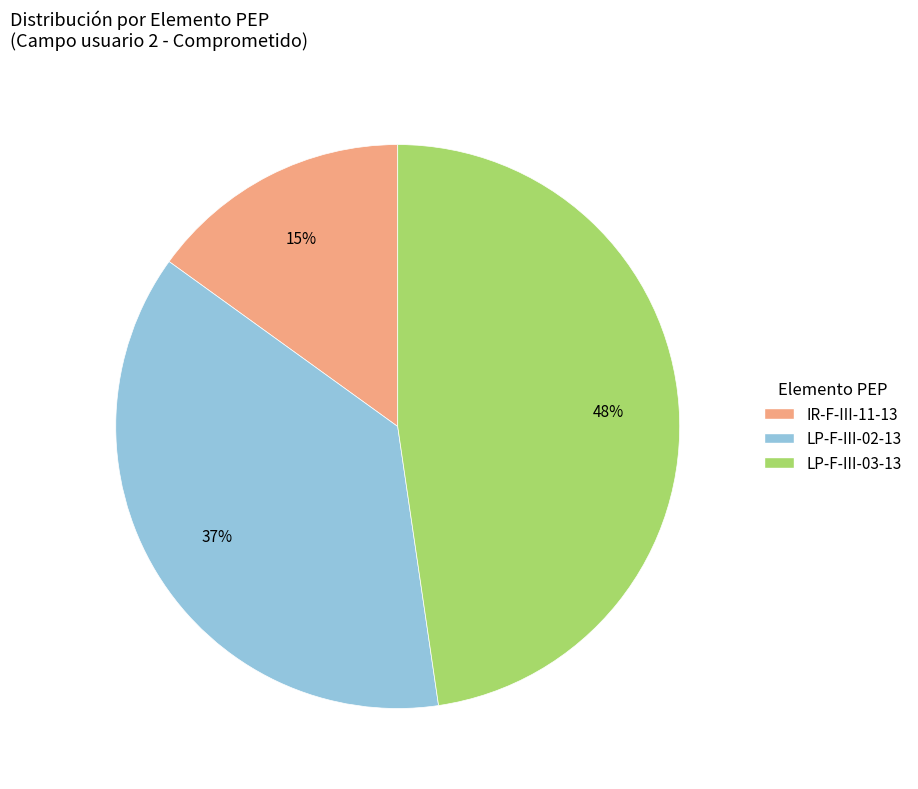

The LP-F-III-02-13 slice represents 37% of the pie. True or false?

True